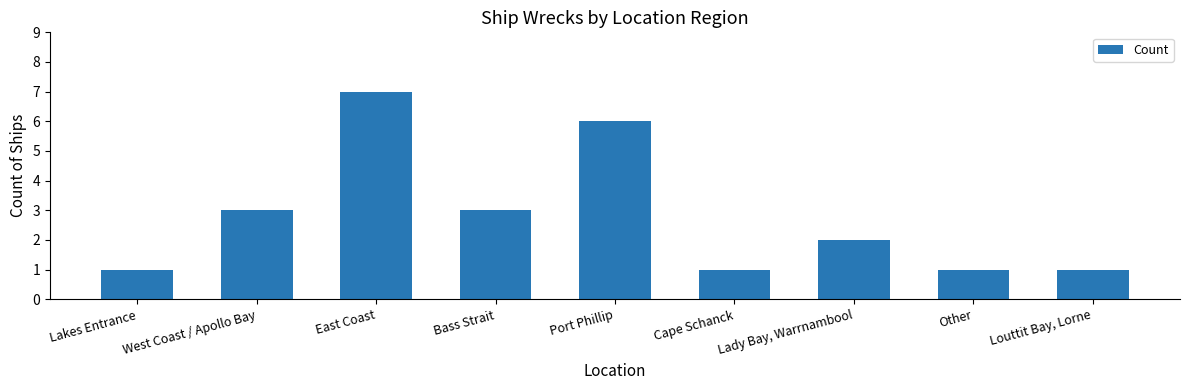

Reading left to right, transcribe all the data shown in this chart.

1	3	7	3	6	1	2	1	1